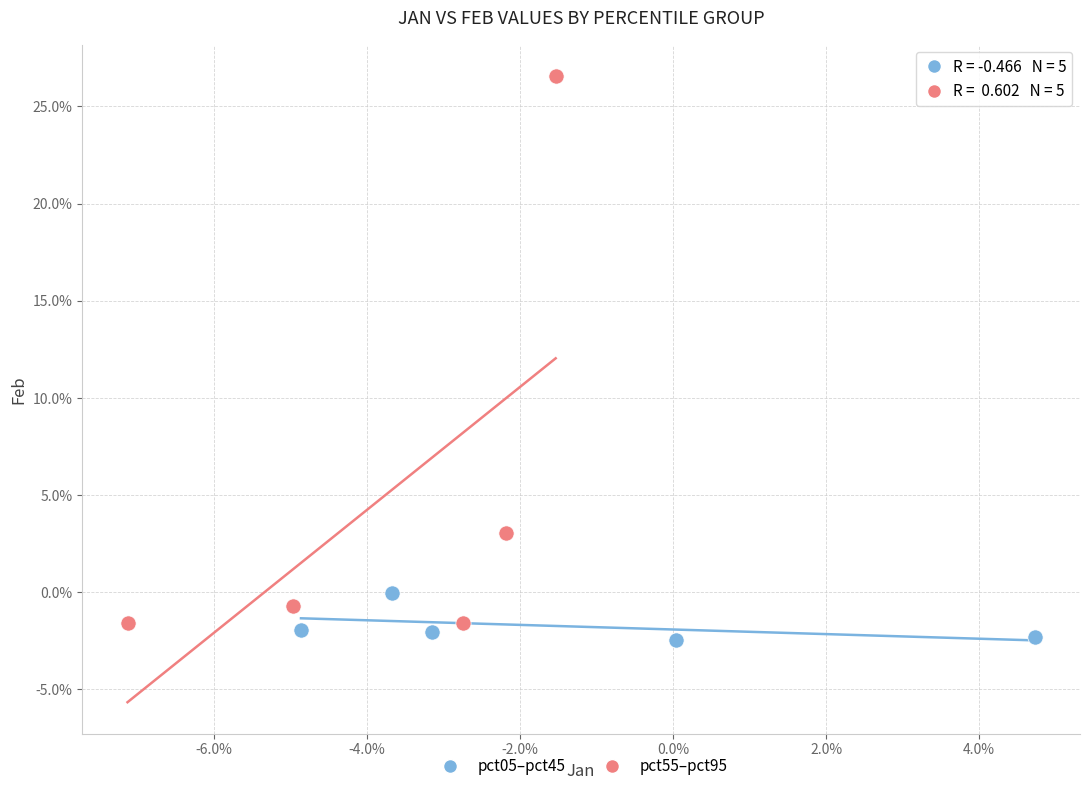

What are all the series names shown in the legend?

pct05–pct45, pct55–pct95